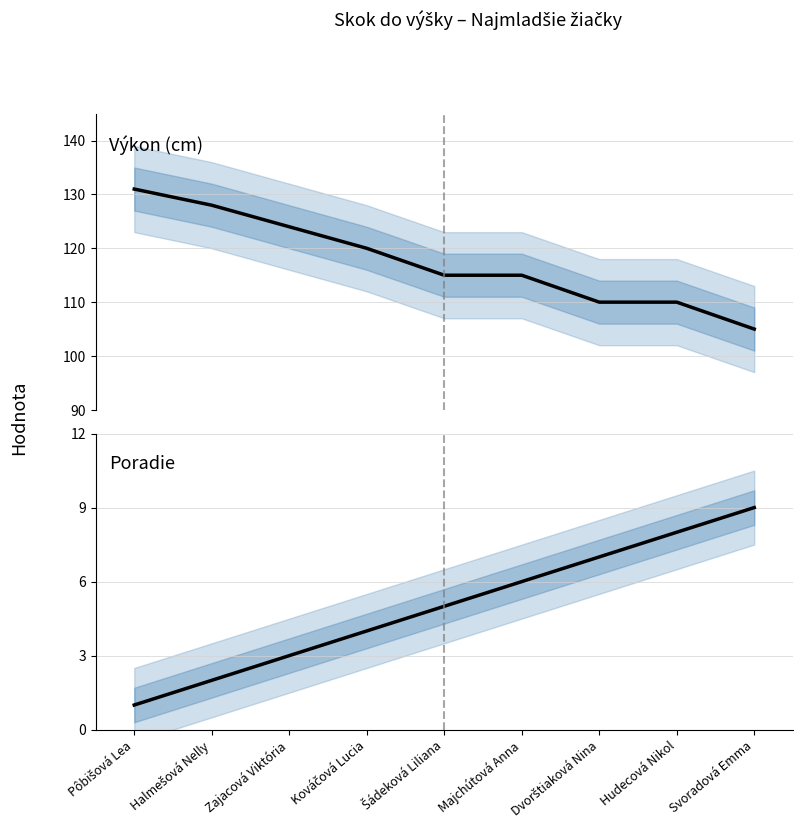

What is the sum of all Poradie values?

45